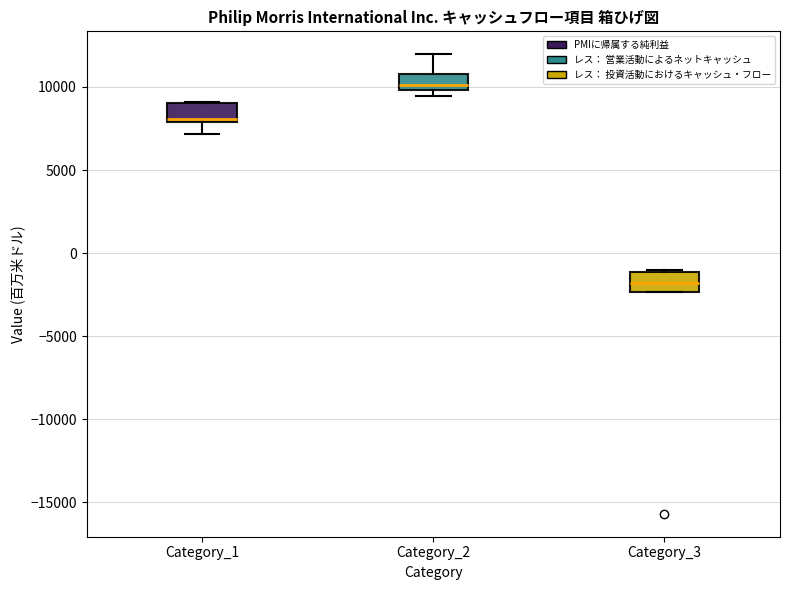

Which box's median line is the lowest?

Category_3